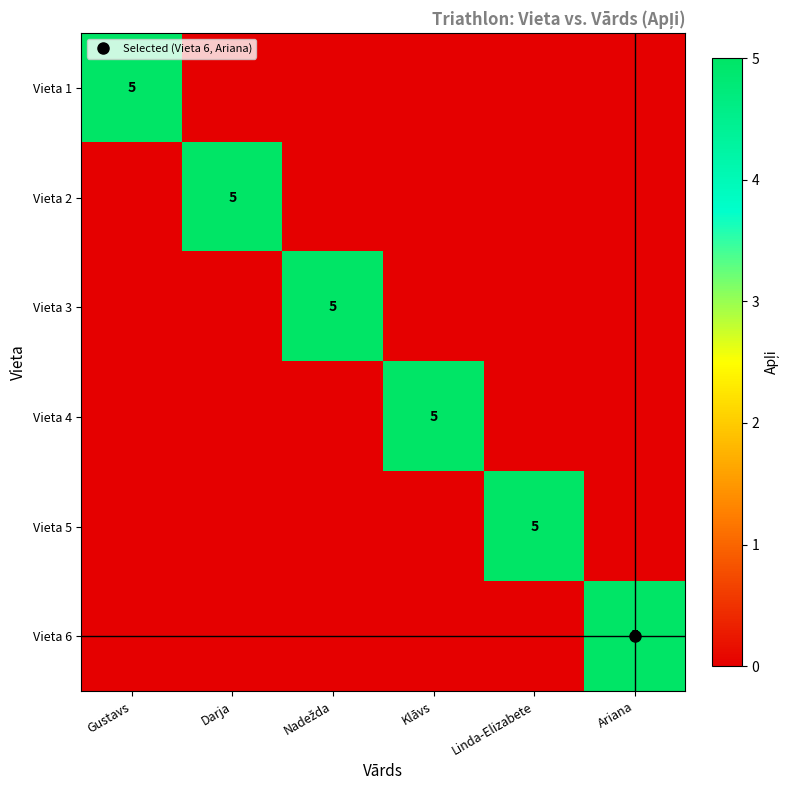

At how many categories does at least one series exceed 2?

6